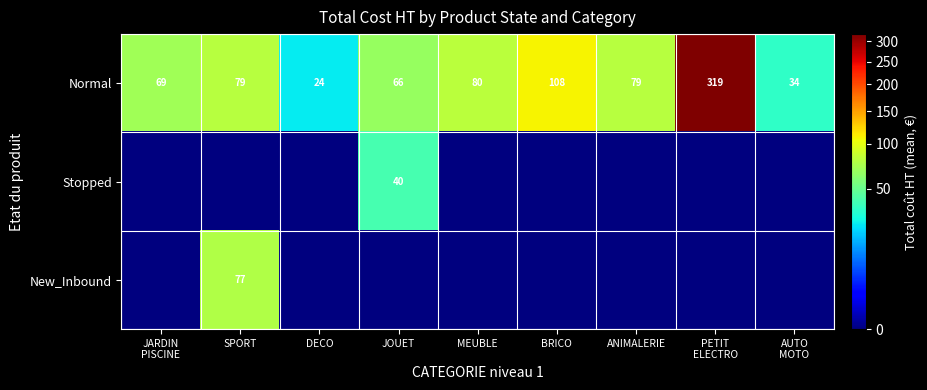

Which category has the lowest value in the Normal series?

DECO